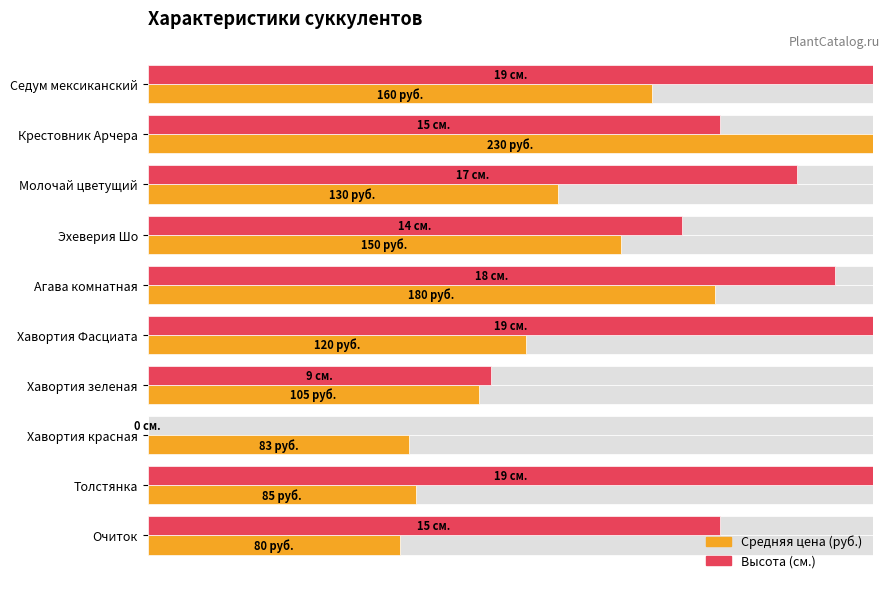

How many groups of bars are there?

10